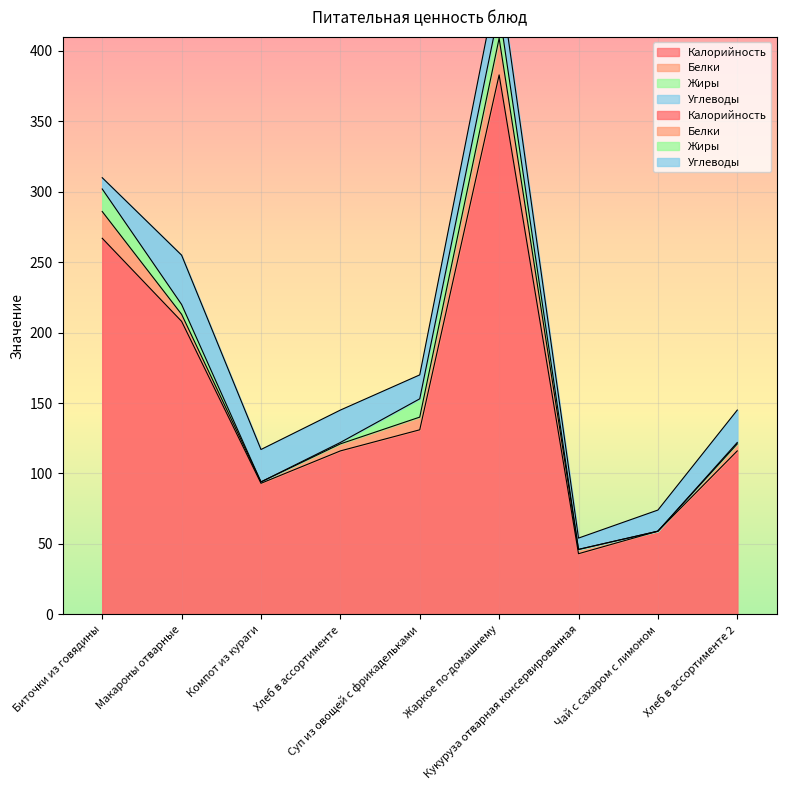

What is the label of the 3rd point from the left?

Компот из кураги